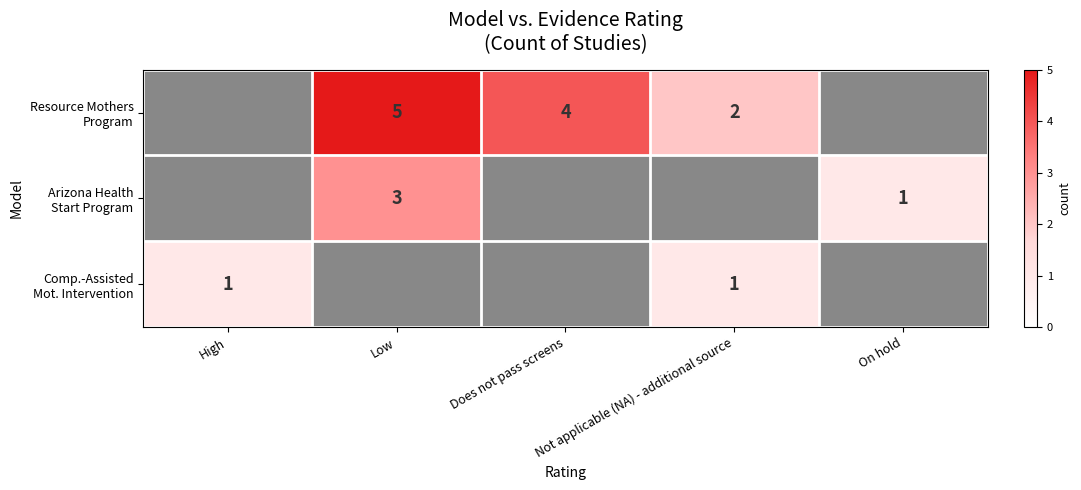

Is the value of Arizona Health Start Program at On hold greater than the value of Comp.-Assisted Mot. Intervention at High?

No